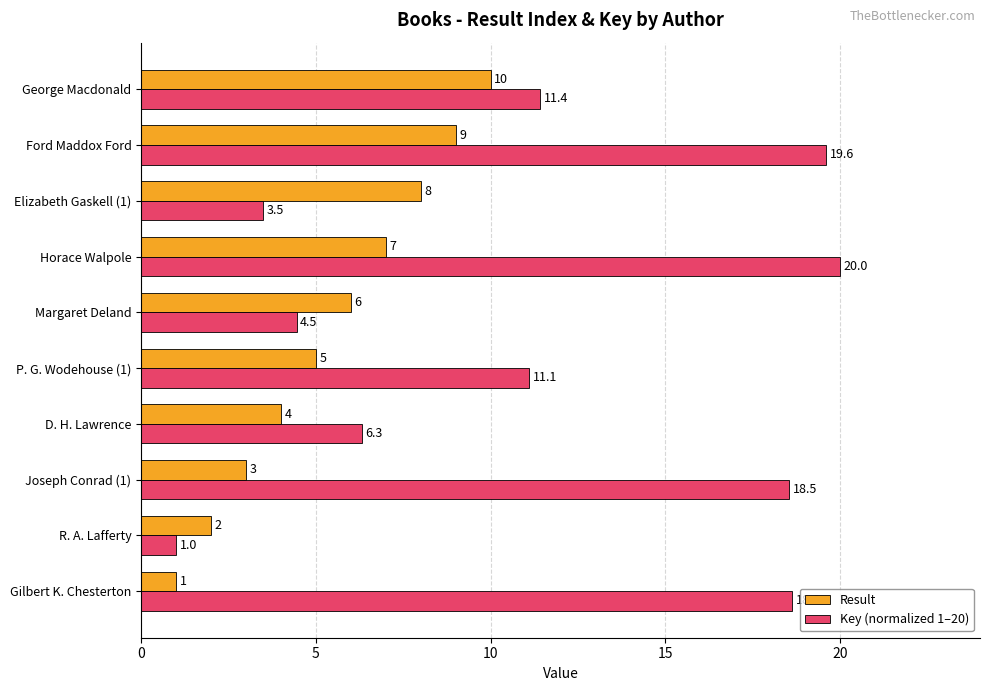

How many values in the Result series are below 6?

5